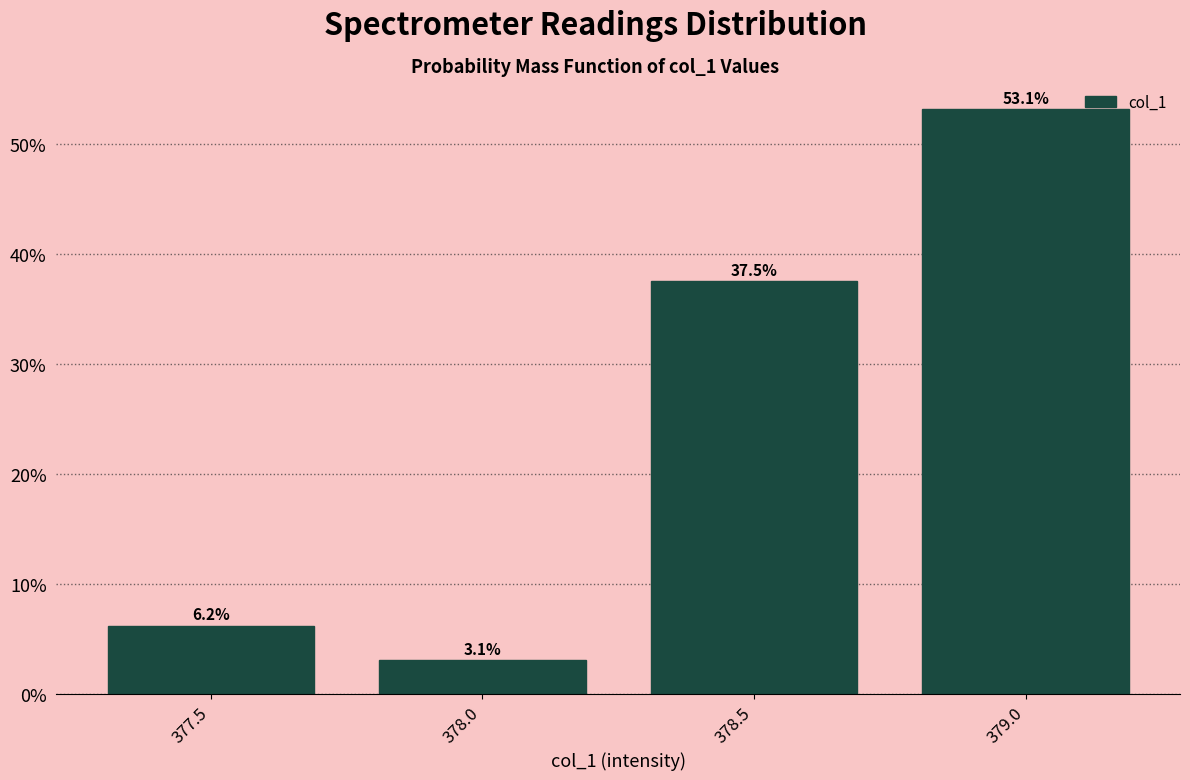

The chart shows a value of 3.1 at 378.0. True or false?

True